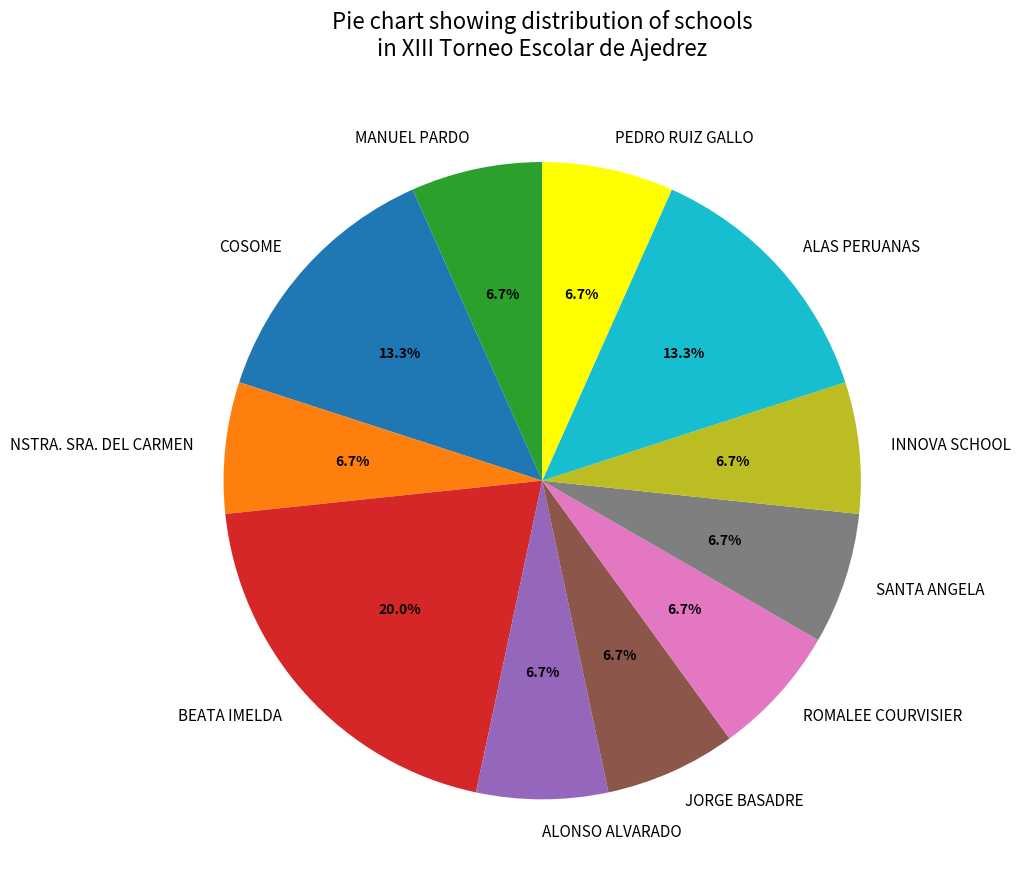

To the nearest percent, what is the difference between the largest and smallest slice percentages?

13%